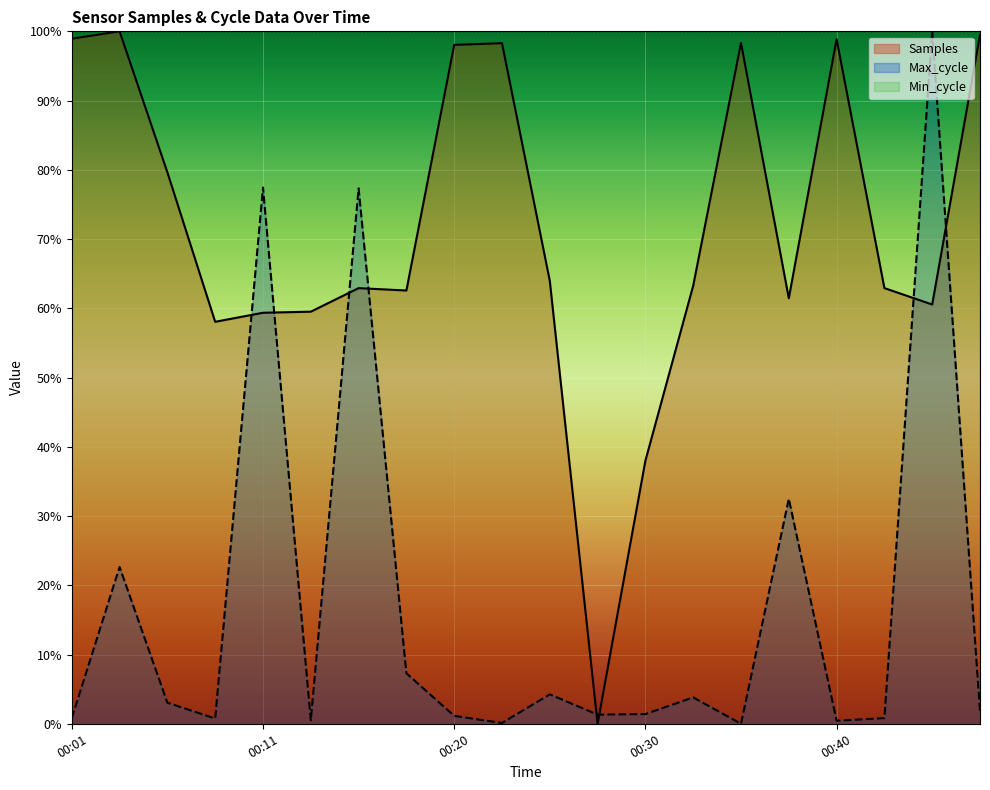

What value does the Max_cycle series have at 00:44?

1.0